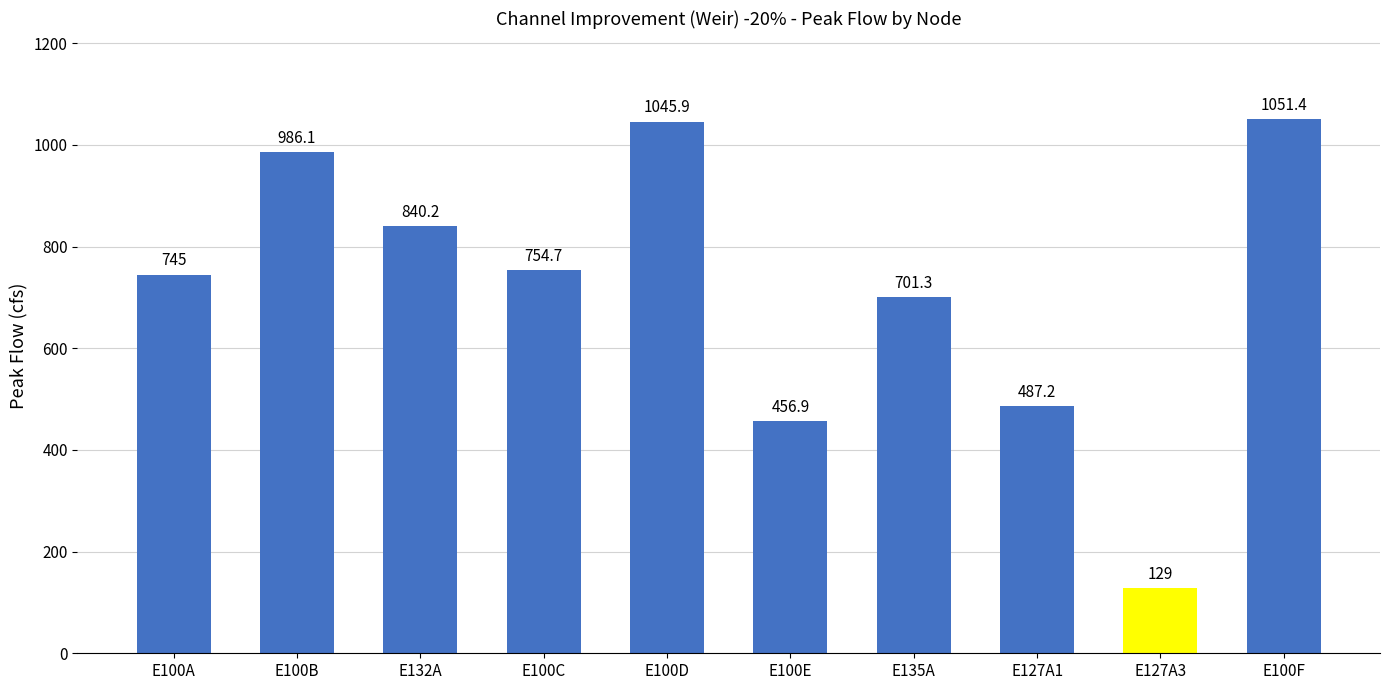

What is the label of the 2nd bar from the left?

E100B